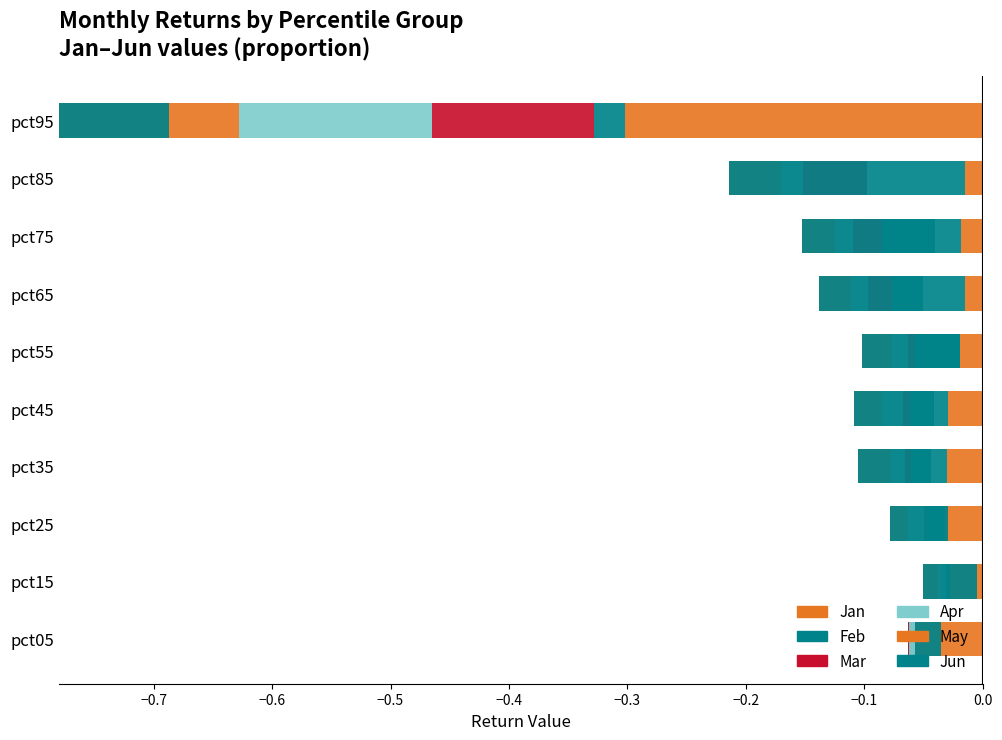

How many categories are shown in the chart?

10